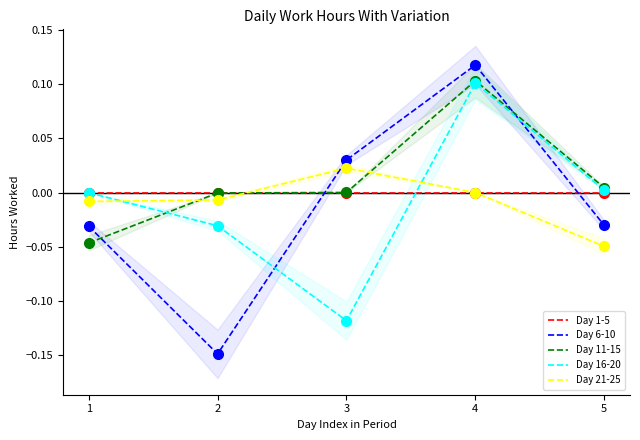

How many positive values does the Day 16-20 series have?

2